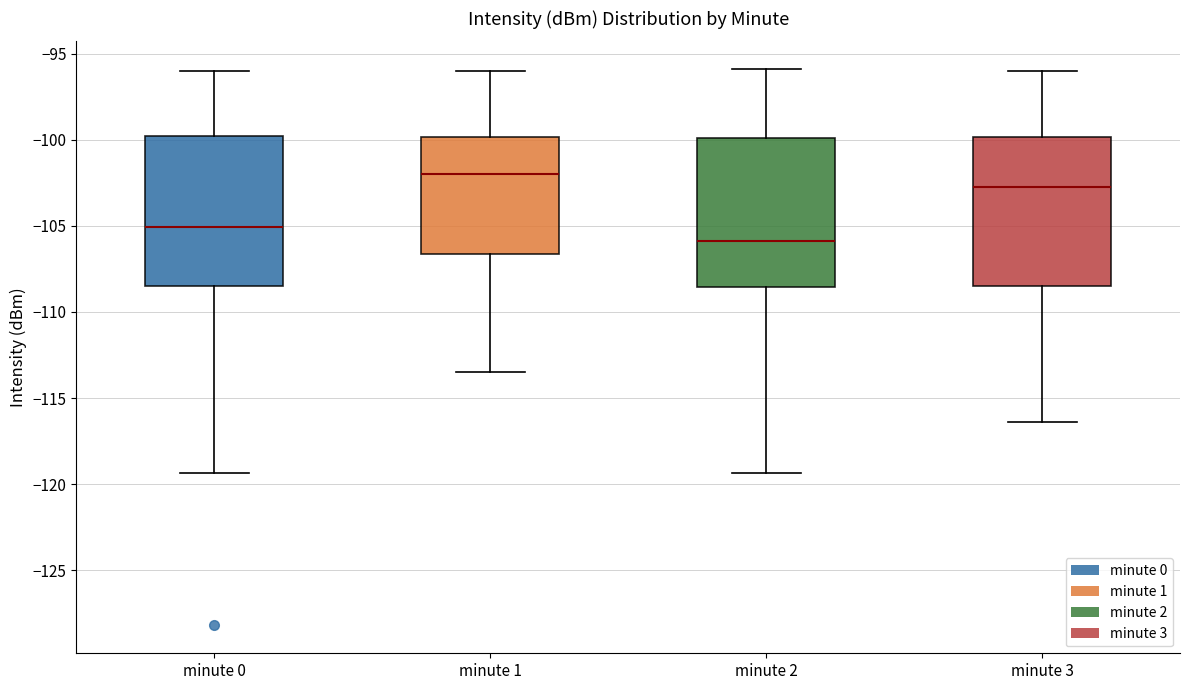

Which box has the lowest median line?

minute 2